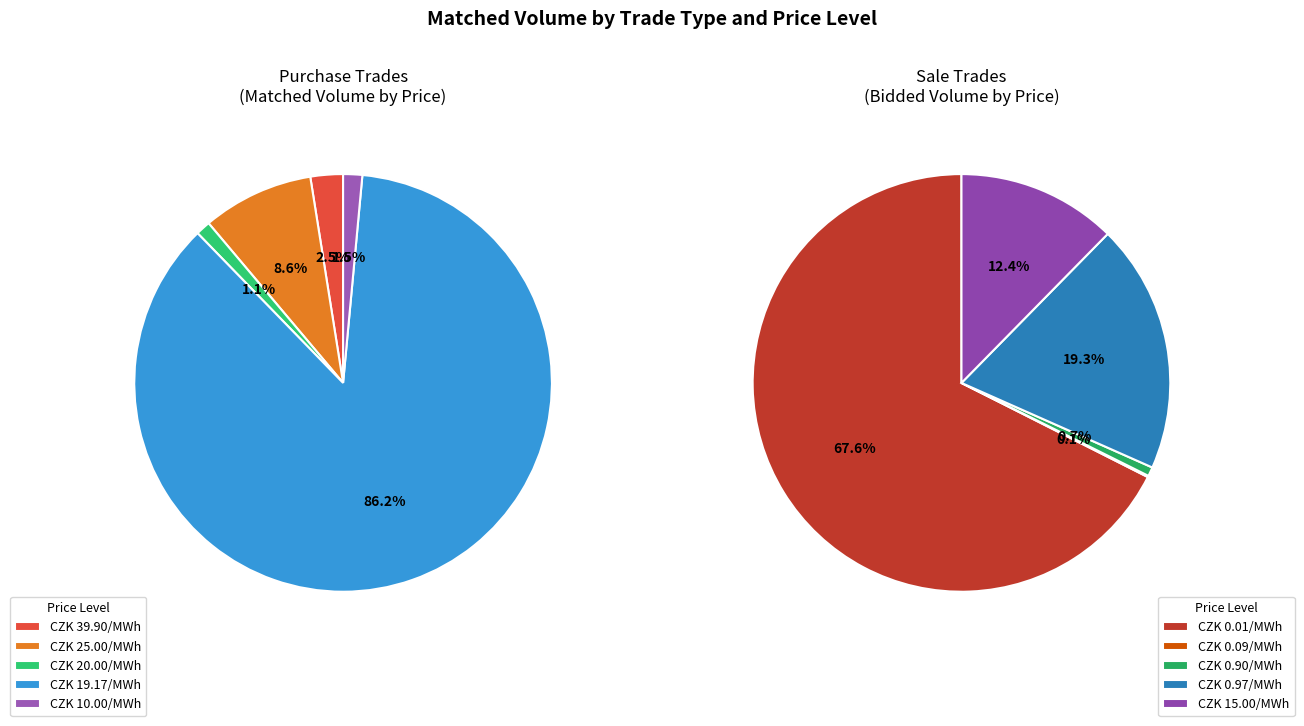

True or false: 3 accounts for 9% of the total.

False